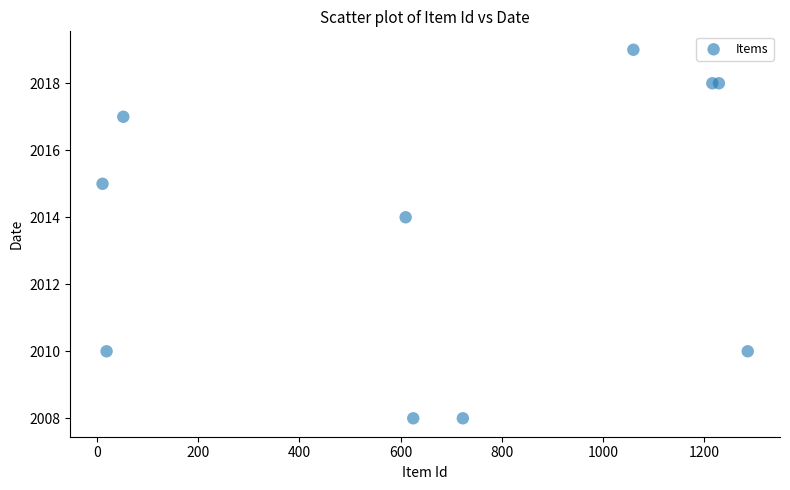

What Y value in the scatter plot is closest to 2013?

2014